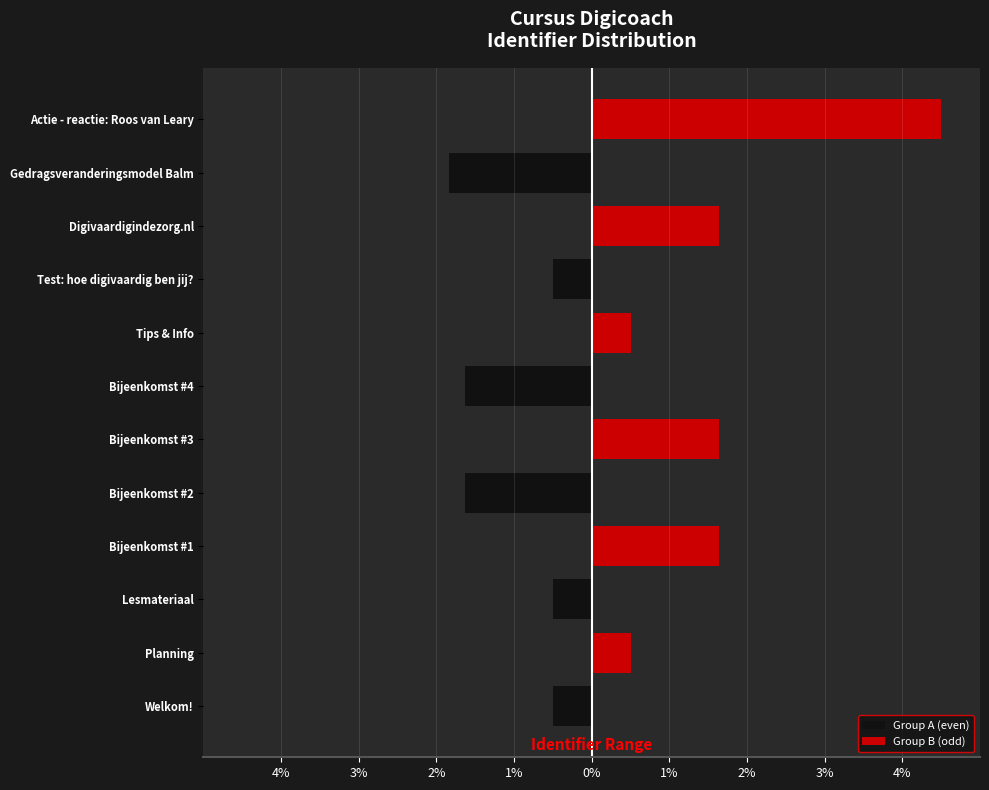

The value of Group A (even) at Bijeenkomst #4 is -1.6. True or false?

True